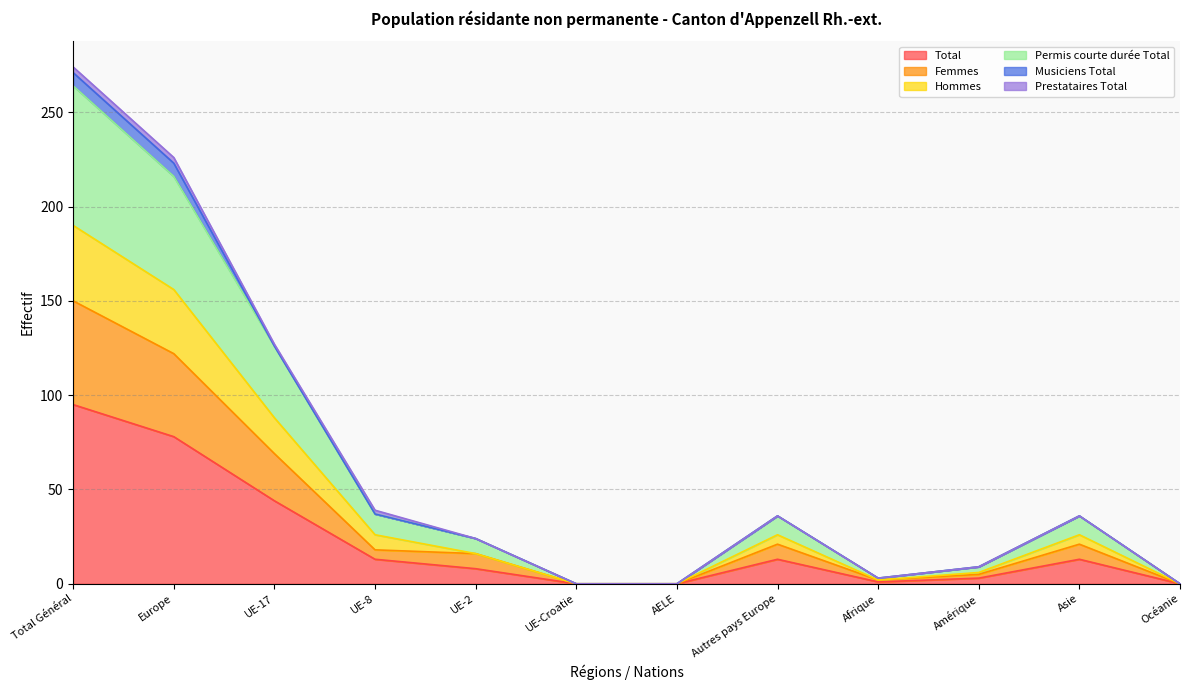

What is the label of the 8th point from the right?

UE-2